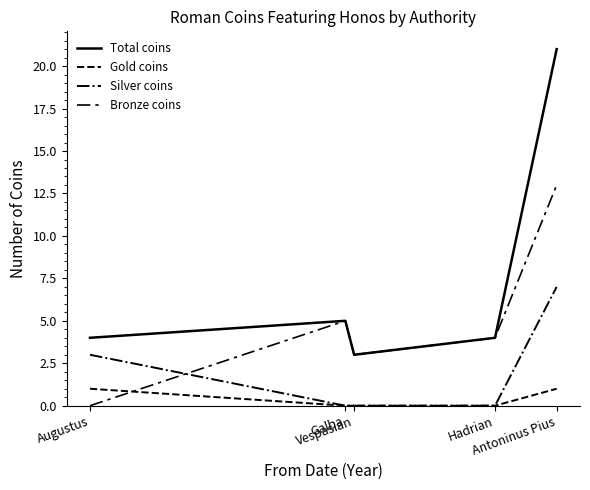

Reading left to right, transcribe all the data shown in this chart.

Total coins: Augustus=4	Galba=5	Vespasian=3	Hadrian=4	Antoninus Pius=21
Gold coins: Augustus=1	Galba=0	Vespasian=0	Hadrian=0	Antoninus Pius=1
Silver coins: Augustus=3	Galba=0	Vespasian=0	Hadrian=0	Antoninus Pius=7
Bronze coins: Augustus=0	Galba=5	Vespasian=3	Hadrian=4	Antoninus Pius=13